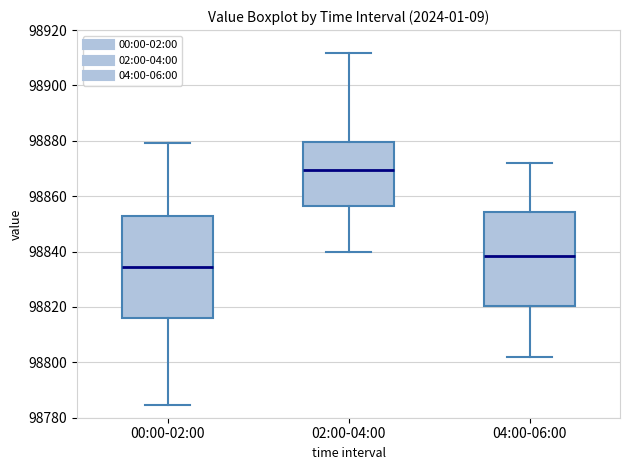

Which box has the lowest median line?

00:00-02:00